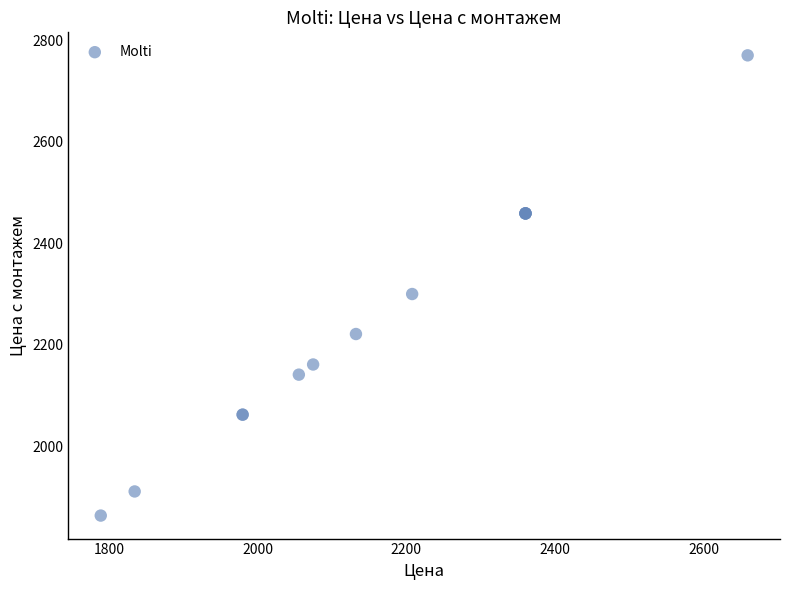

What Y value in the scatter plot is closest to 2316?

2300.0